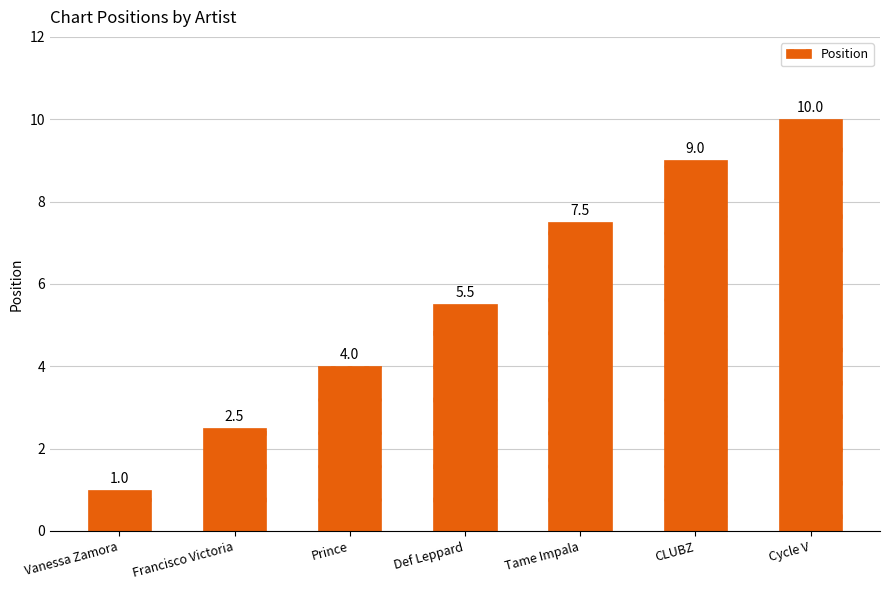

What is the change in value from Vanessa Zamora to Def Leppard?

+4.5